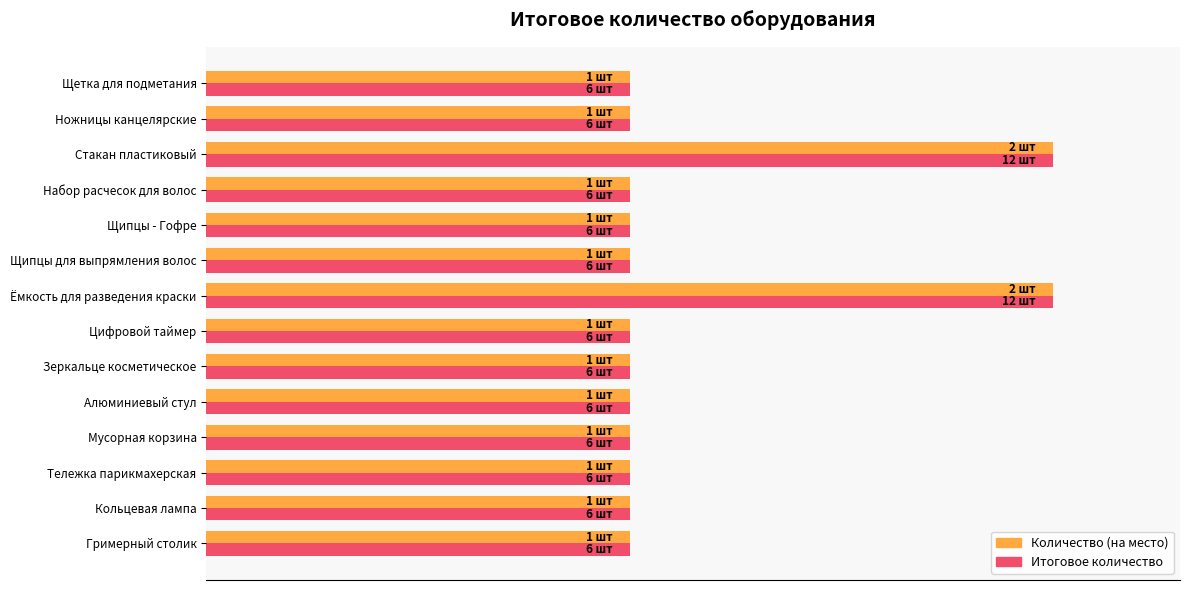

What are all the series names shown in the legend?

Количество (на место), Итоговое количество